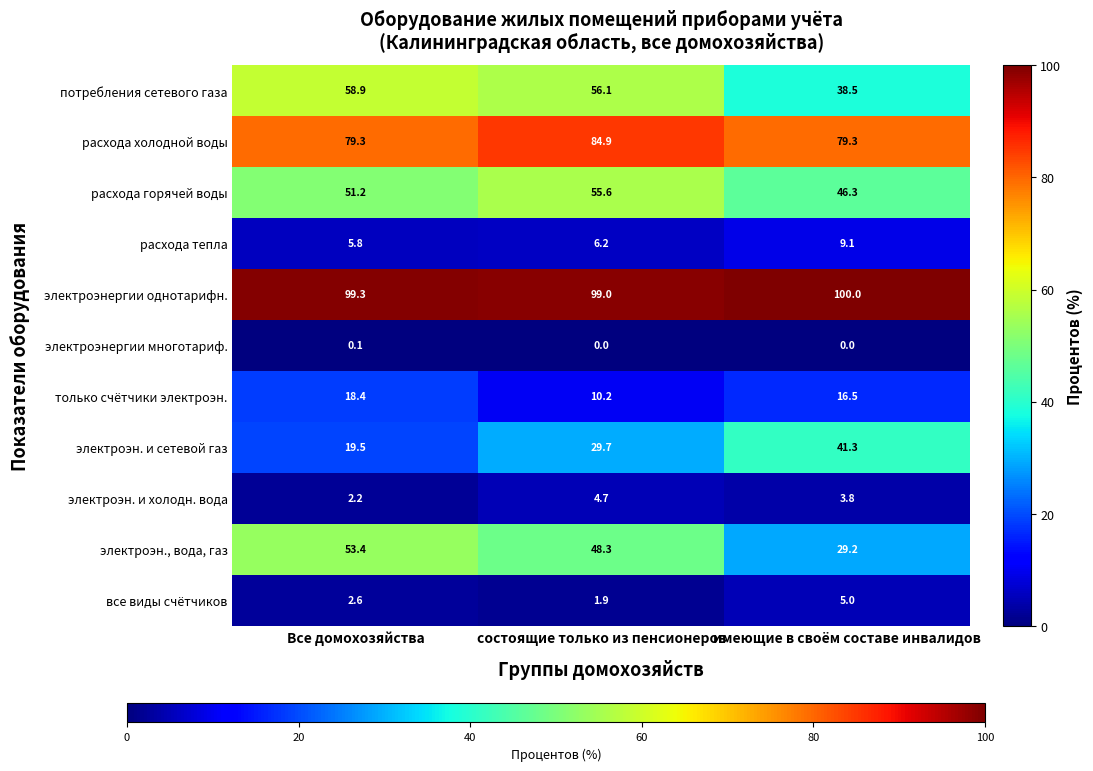

How many distinct data groups are displayed?

11